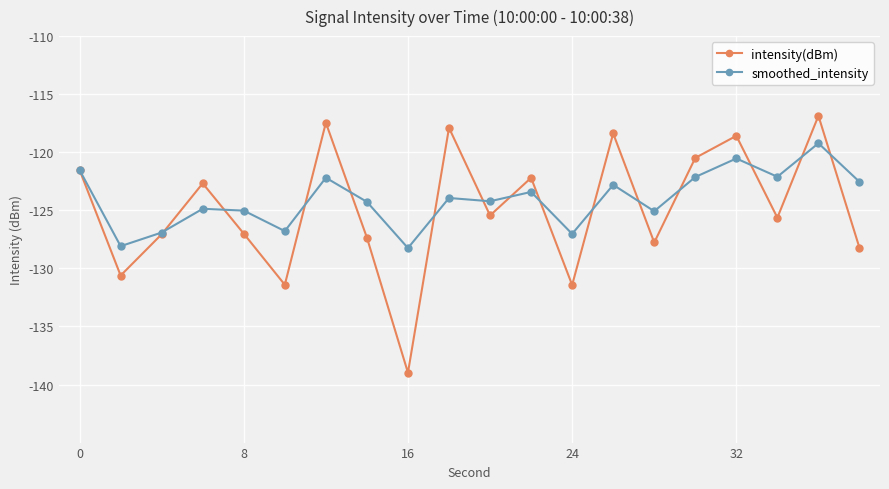

How many categories are shown in the chart?

20